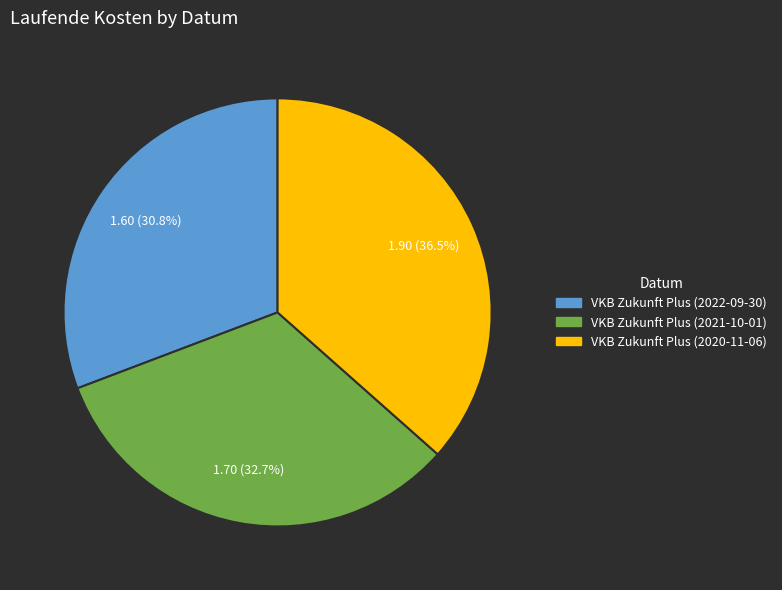

Which category has the smallest portion of the pie?

VKB Zukunft Plus (2022-09-30)